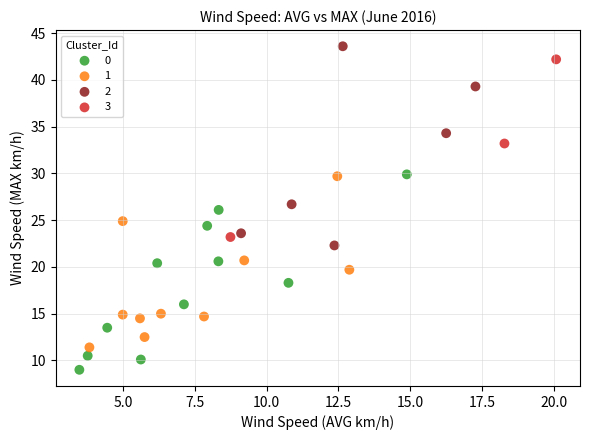

What are all the series names shown in the legend?

0, 1, 2, 3